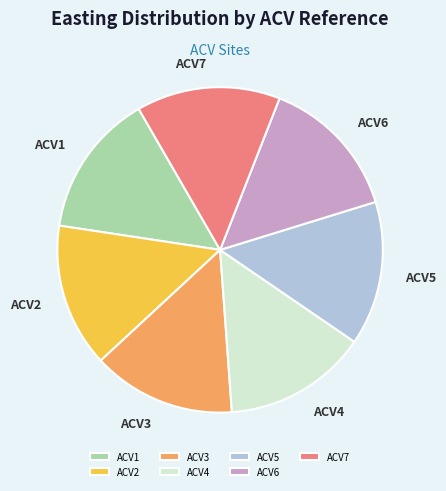

How many segments does this pie chart have?

7